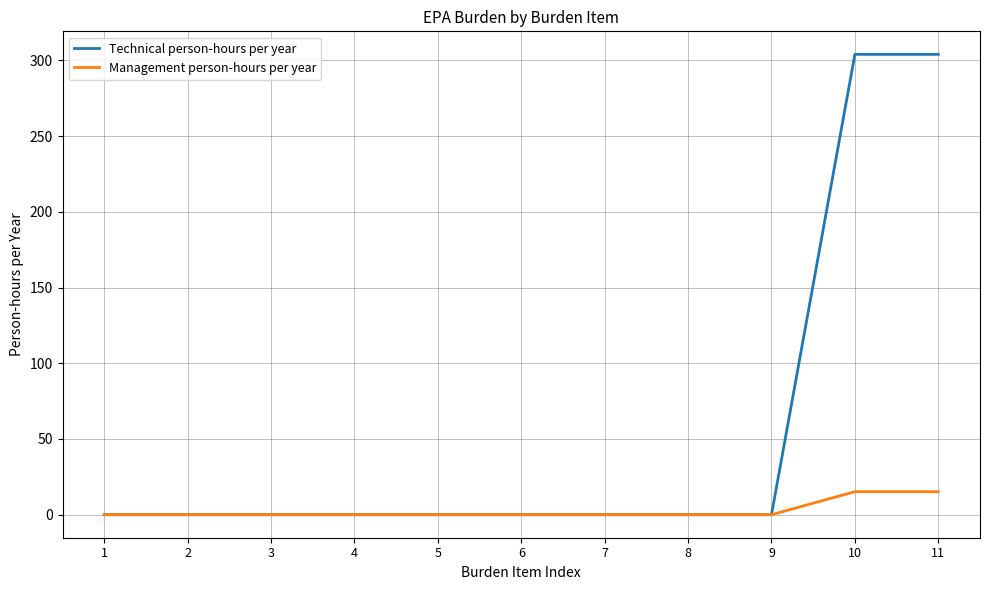

Reading left to right, what are all the values shown in this chart?

Technical person-hours per year: 1=0.0	2=0.0	3=0.0	4=0.0	5=0.0	6=0.0	7=0.0	8=0.0	9=0.0	10=304.0	11=304.0
Management person-hours per year: 1=0.0	2=0.0	3=0.0	4=0.0	5=0.0	6=0.0	7=0.0	8=0.0	9=0.0	10=15.2	11=15.2